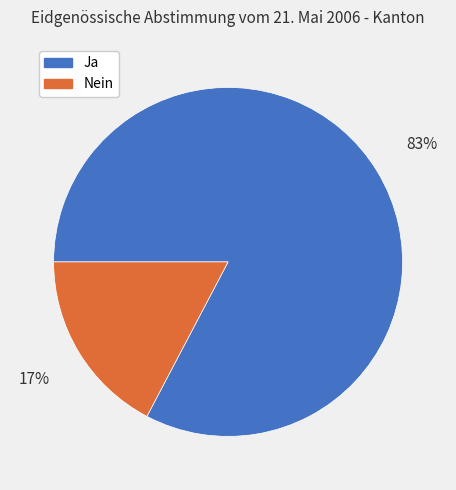

Does Ja account for over 50% of the chart?

Yes